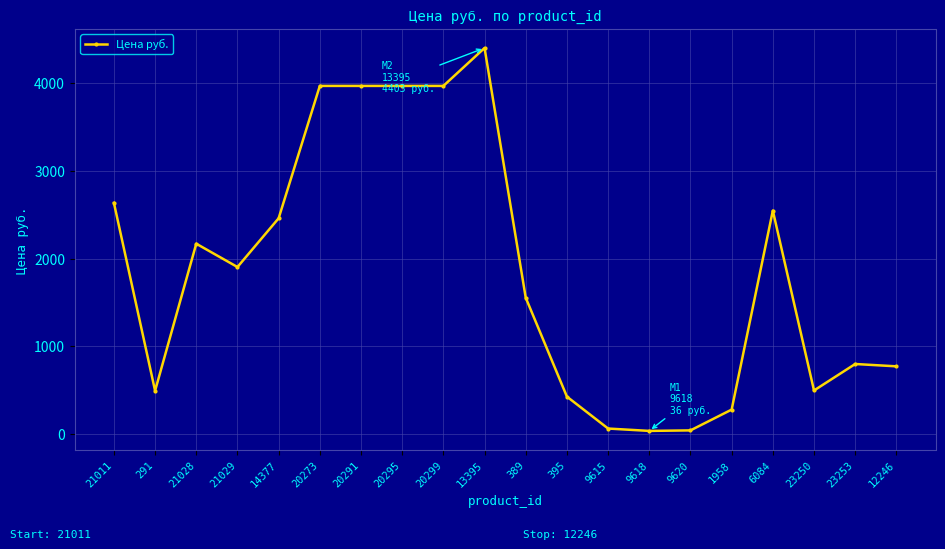

Approximately how many times larger is the value at 9620 compared to 395?

0.1